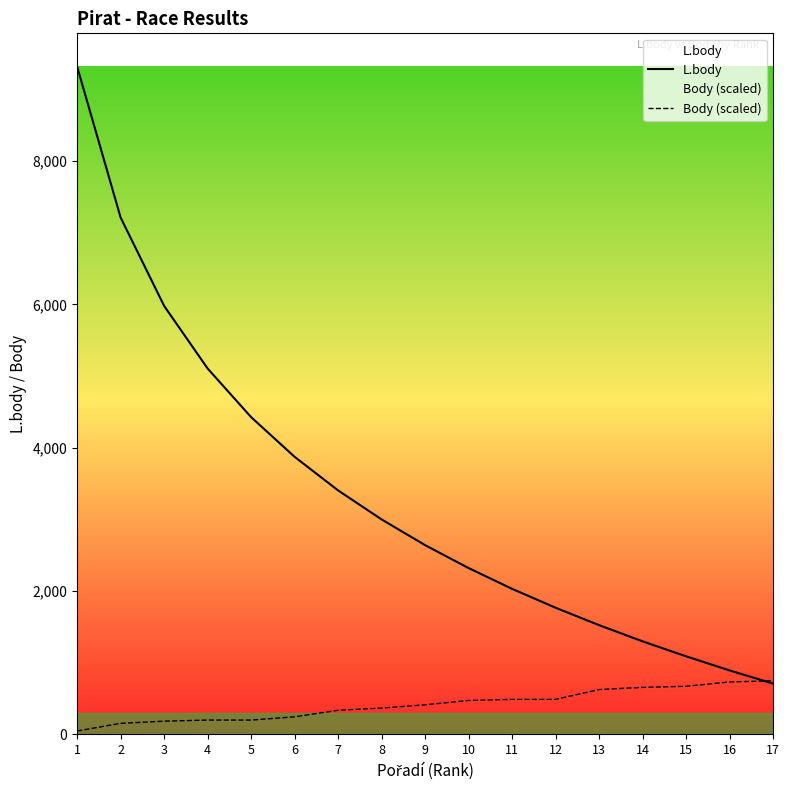

At which label does Body (scaled) reach its peak?

17